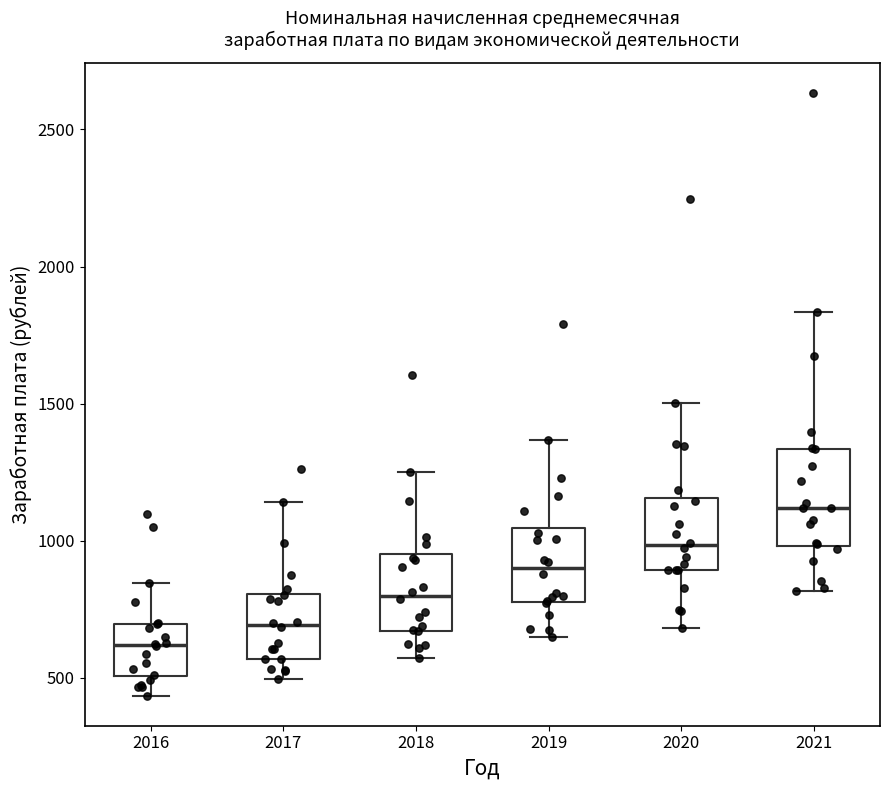

Which box has the lowest median line?

2016